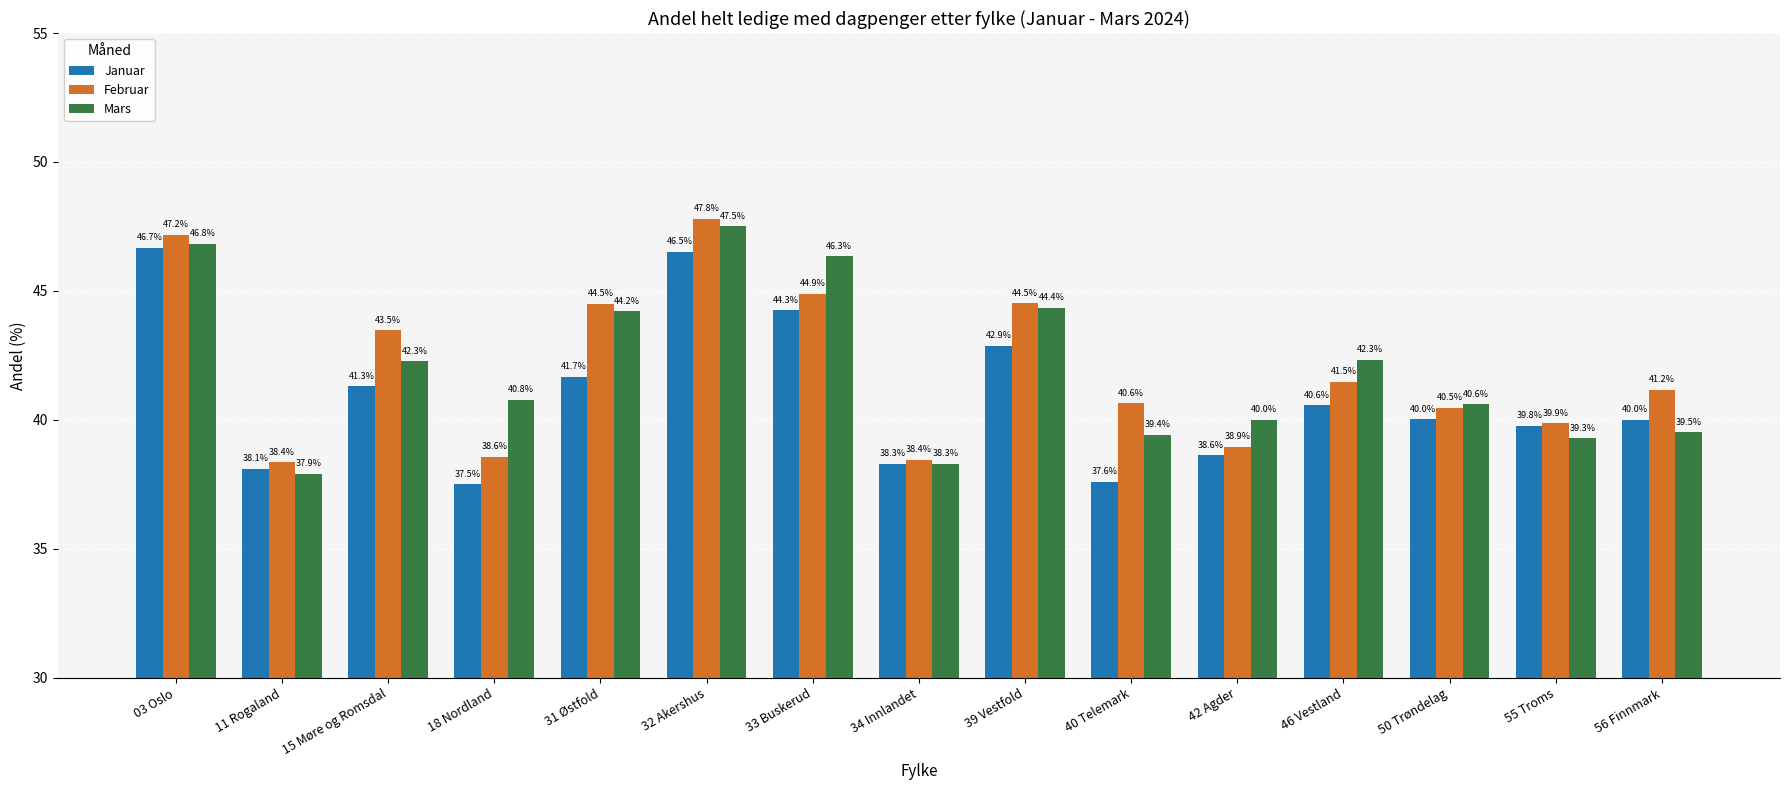

How many data points in Mars are less than 40?

5